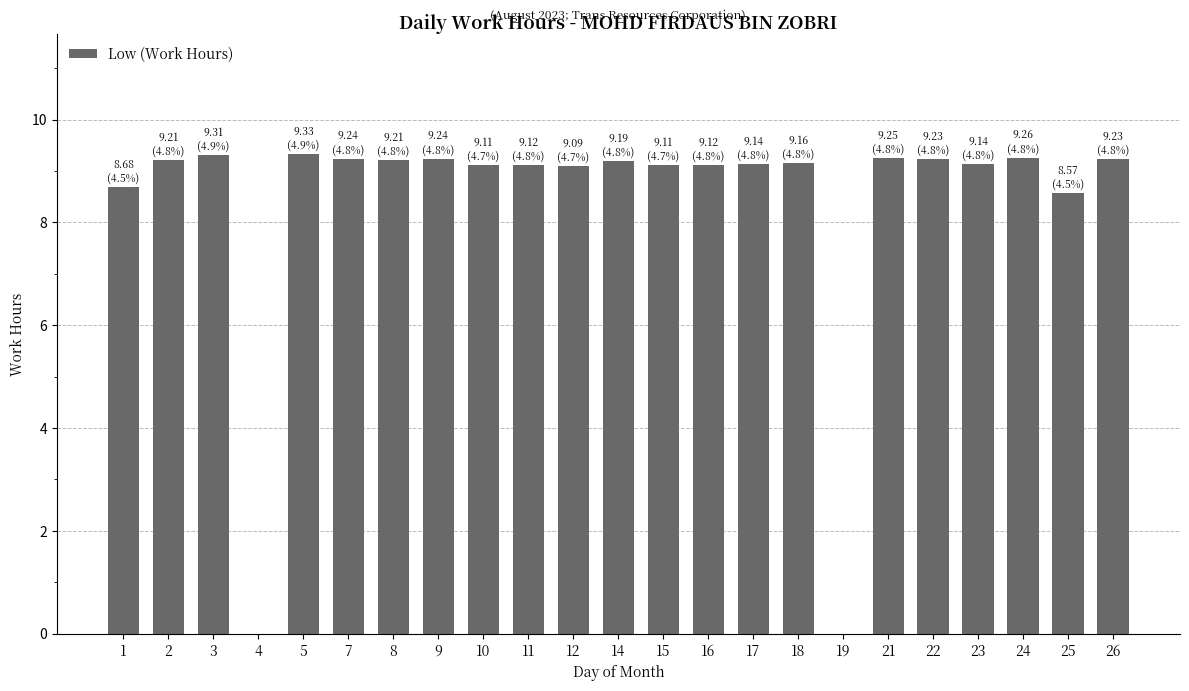

Is it true that the value at 21 is 9.2?

True